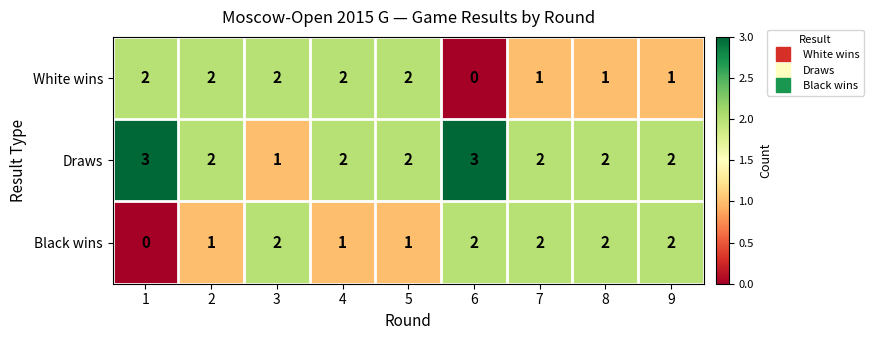

What is the total value across all series at 7?

5